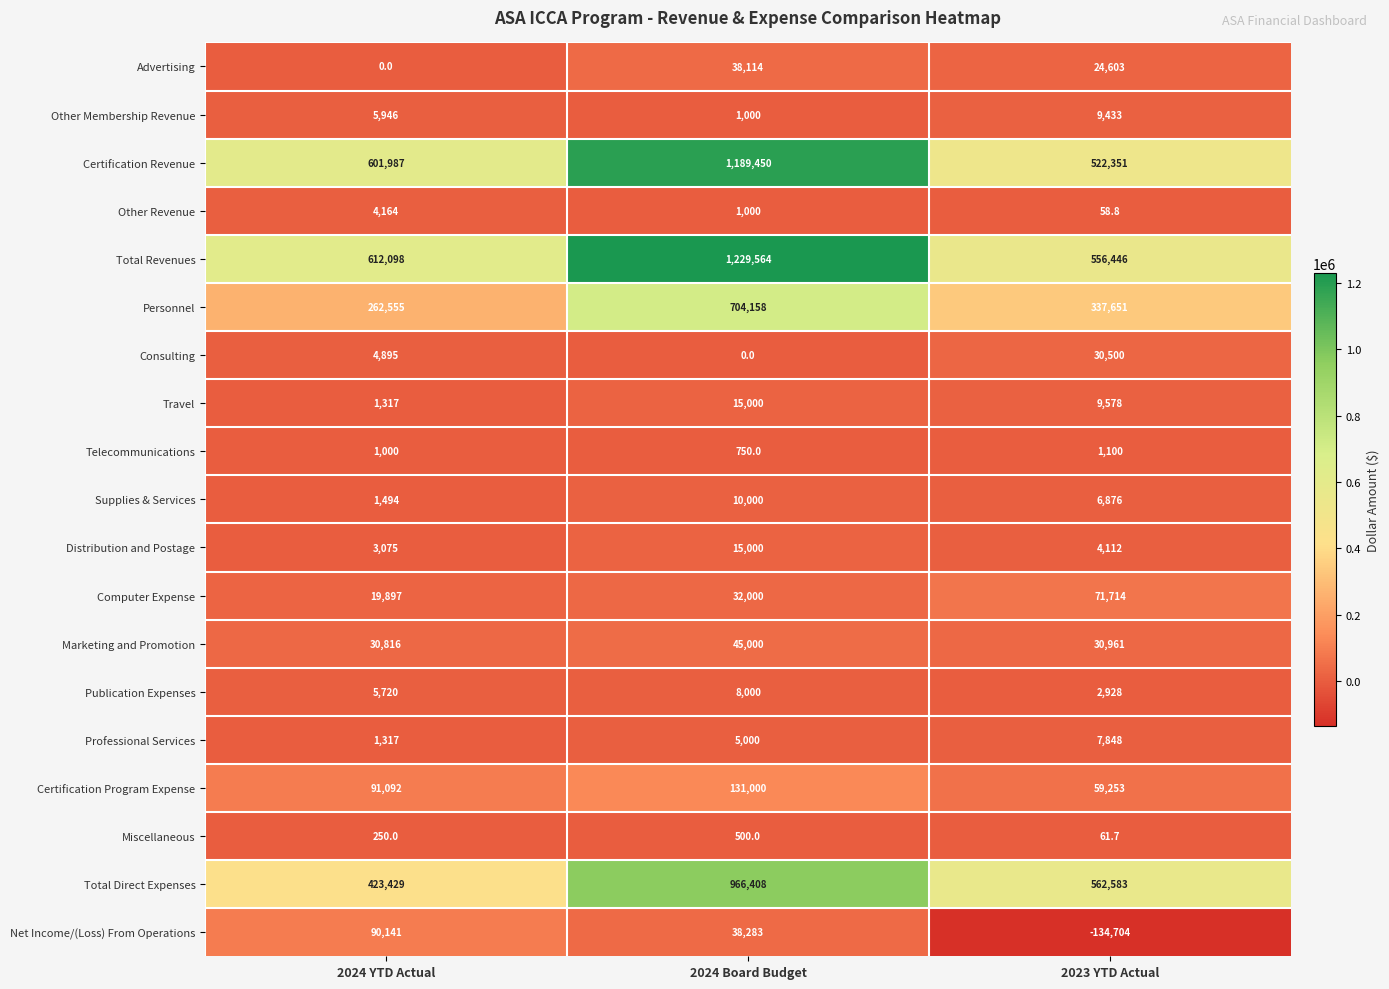

Which category has the lowest value in the Computer Expense series?

2024 YTD Actual